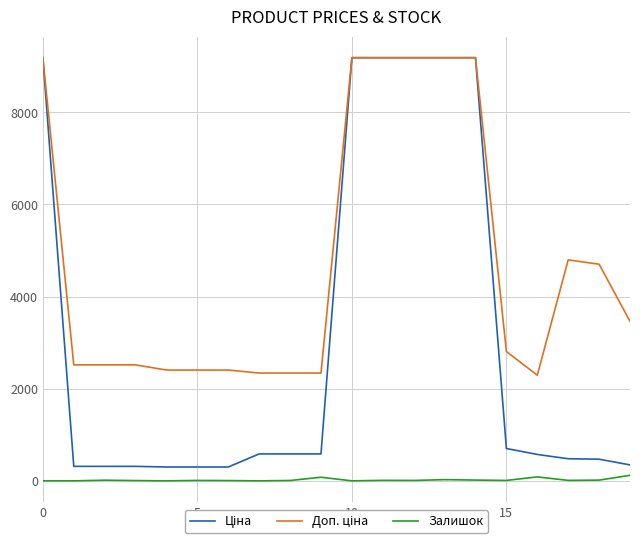

True or false: Доп. ціна and Ціна intersect in this chart.

False